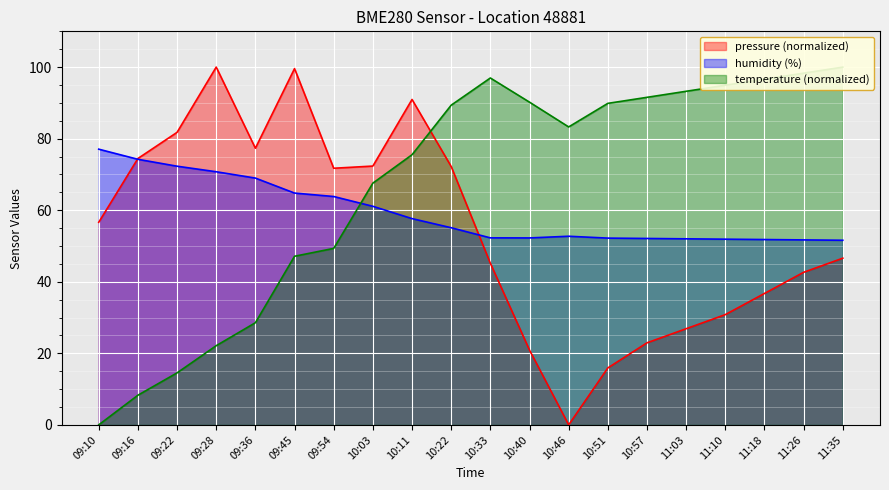

Between 09:45 and 11:26, which is larger?

09:45